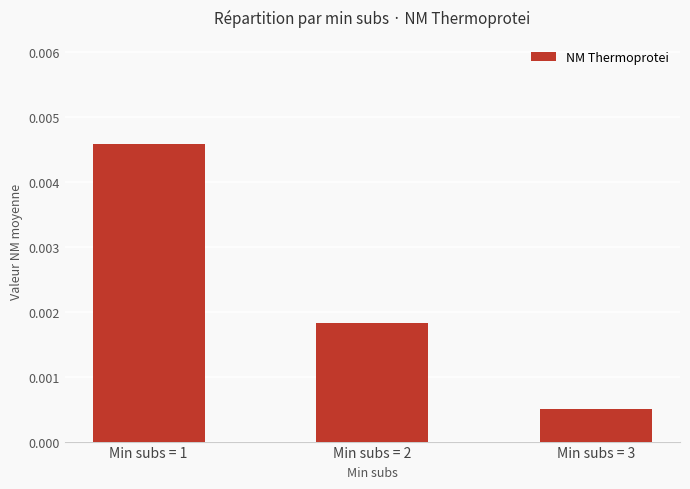

Between Min subs = 2 and Min subs = 1, which is larger?

Min subs = 1